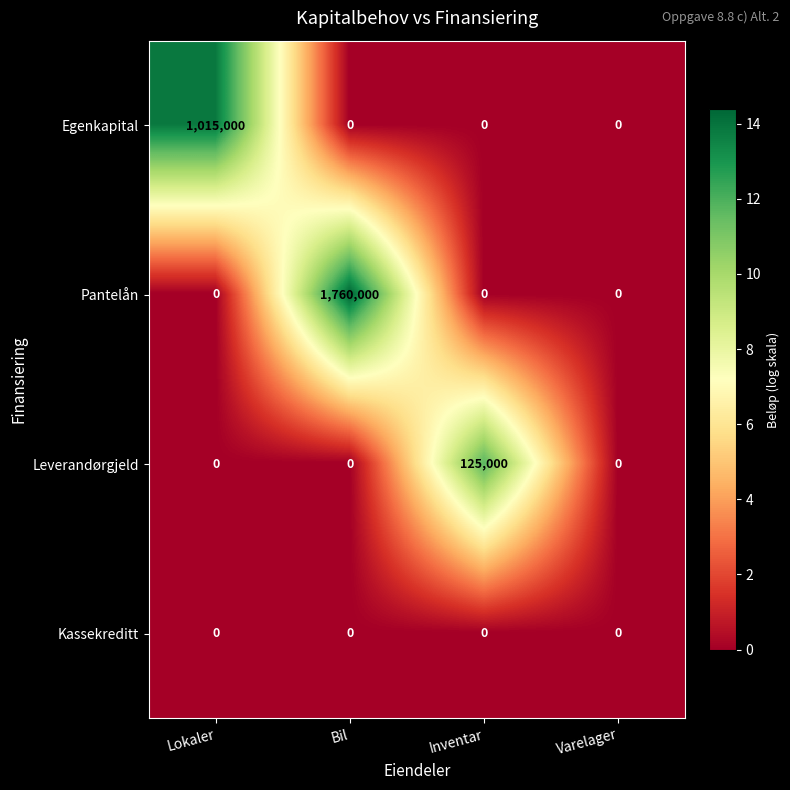

What is the spread (max minus min) of values at Inventar?

125000